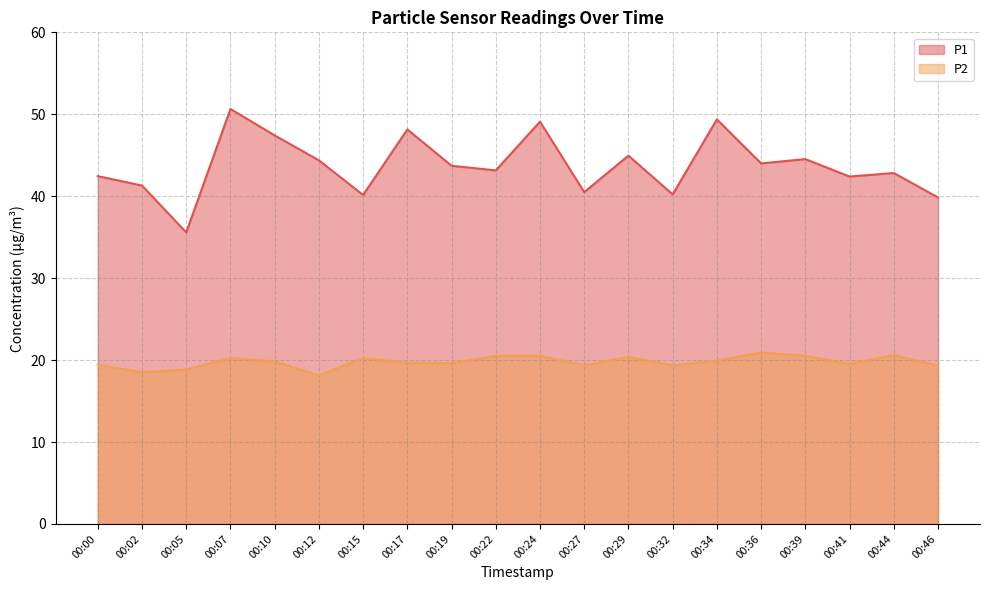

What is the spread (max minus min) of values at 00:00?

23.0